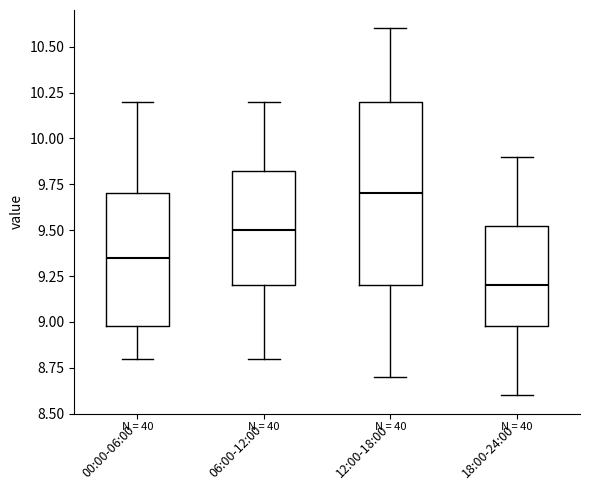

Which box is the tallest, from its lower edge to its upper edge?

12:00-18:00